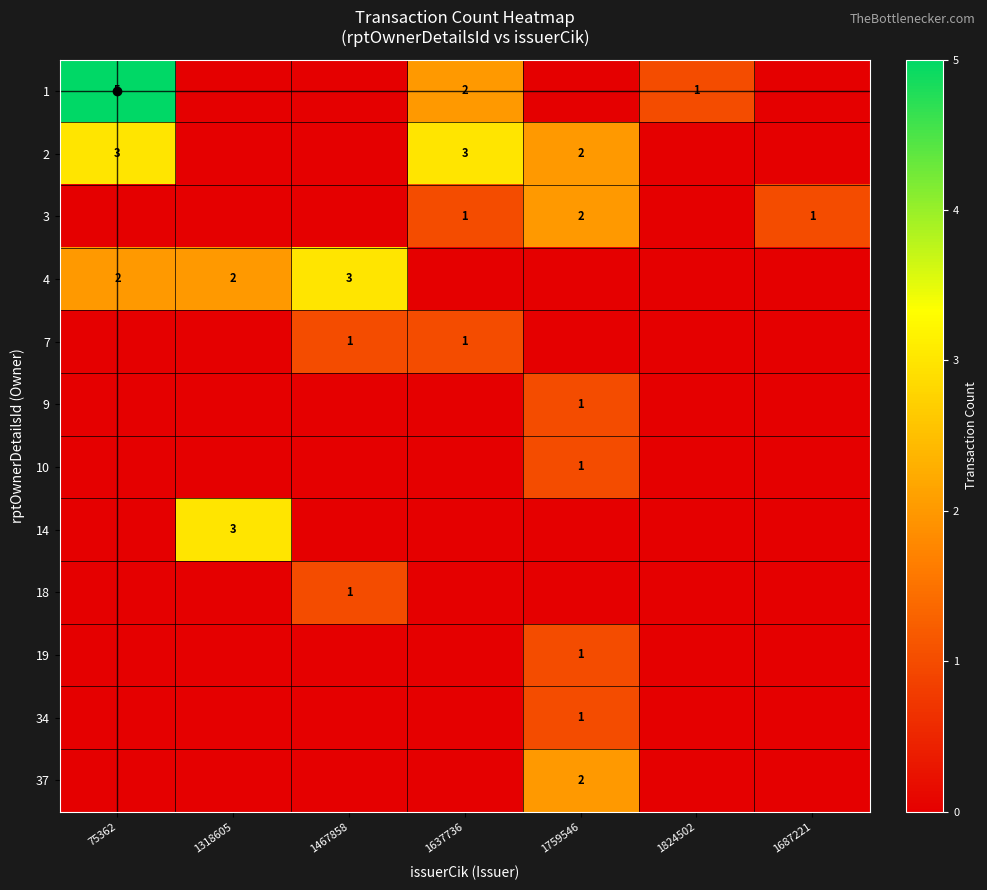

The value of 3 at 1824502 is 0. True or false?

True